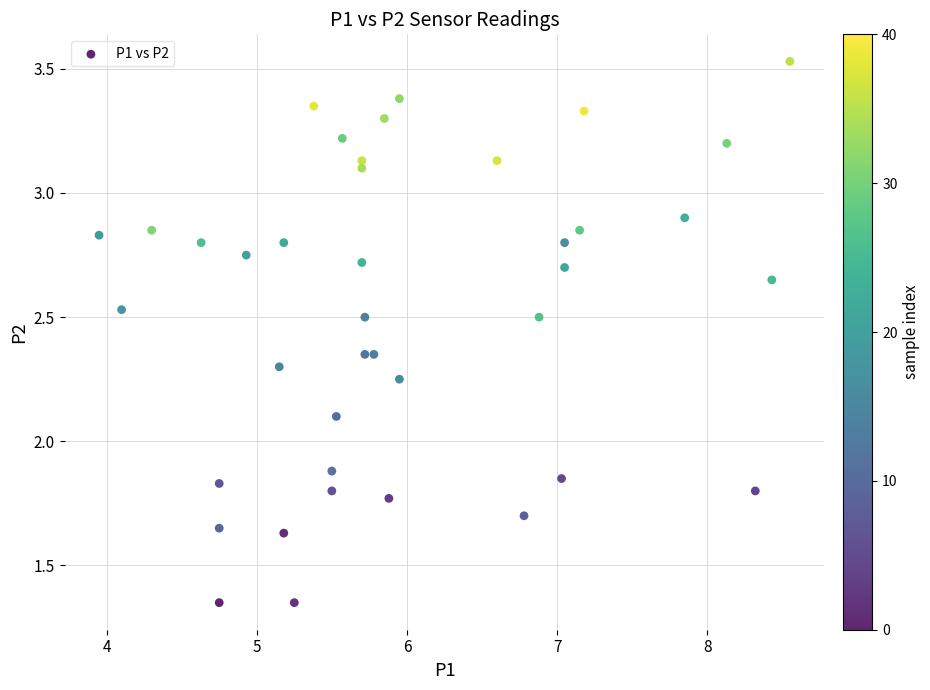

What is the range of X values (max minus min)?

4.6